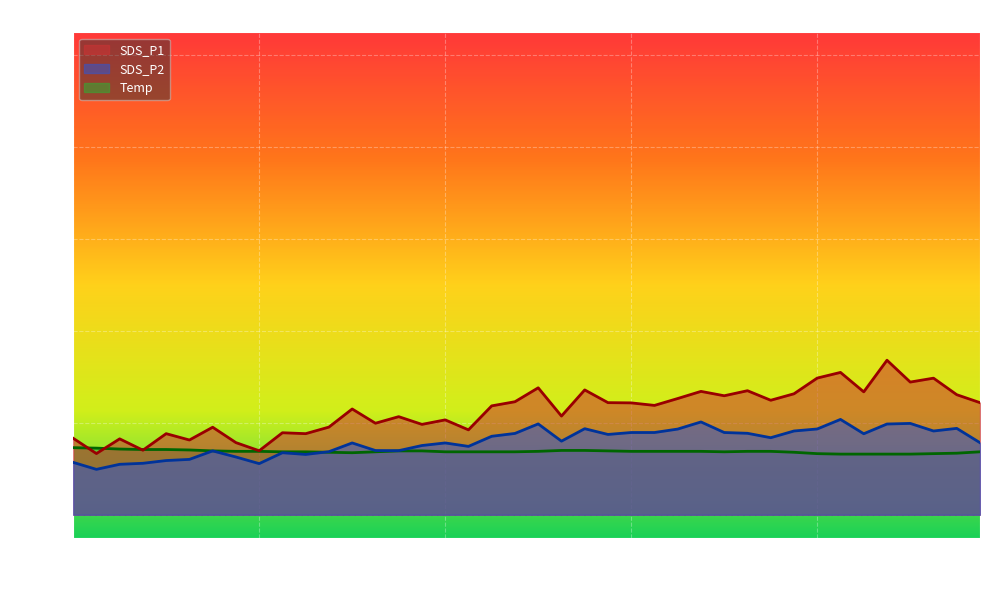

What is the sum of all SDS_P1 values?

904.5